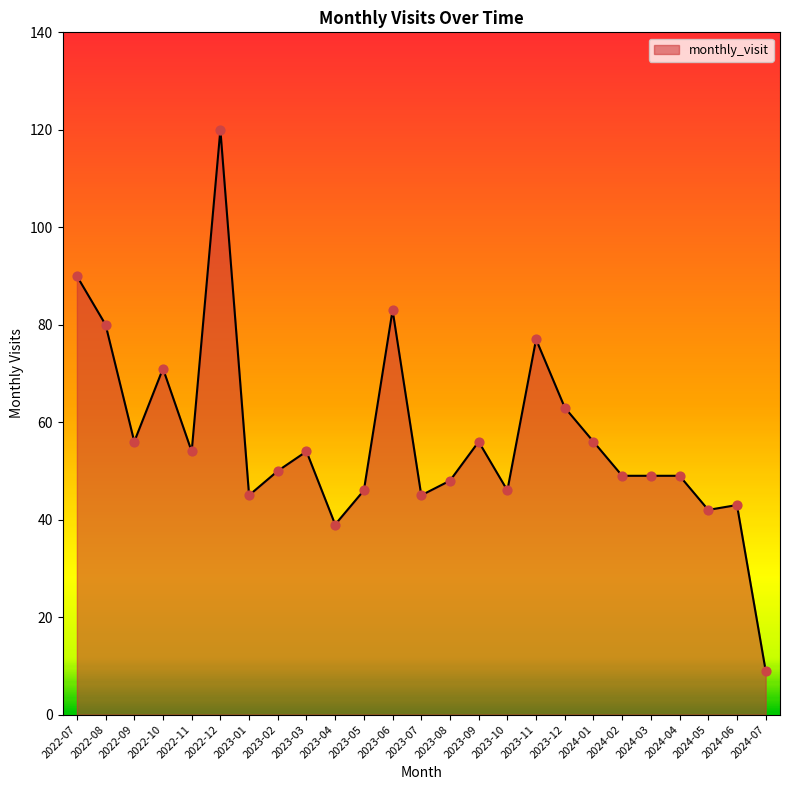

Between 2023-04 and 2023-06, which is larger?

2023-06